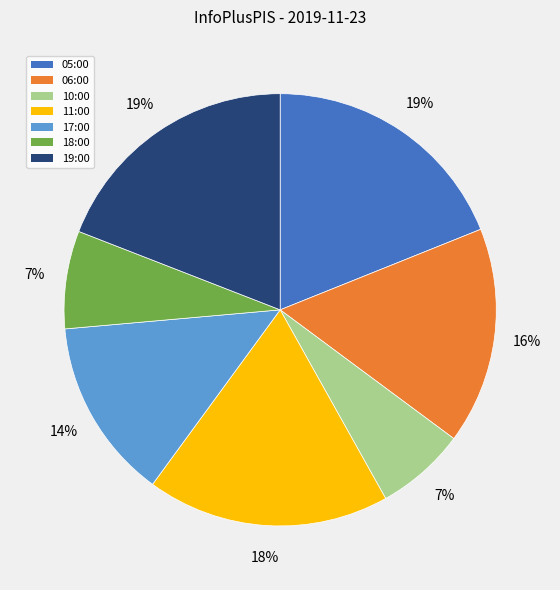

How many segments does this pie chart have?

7